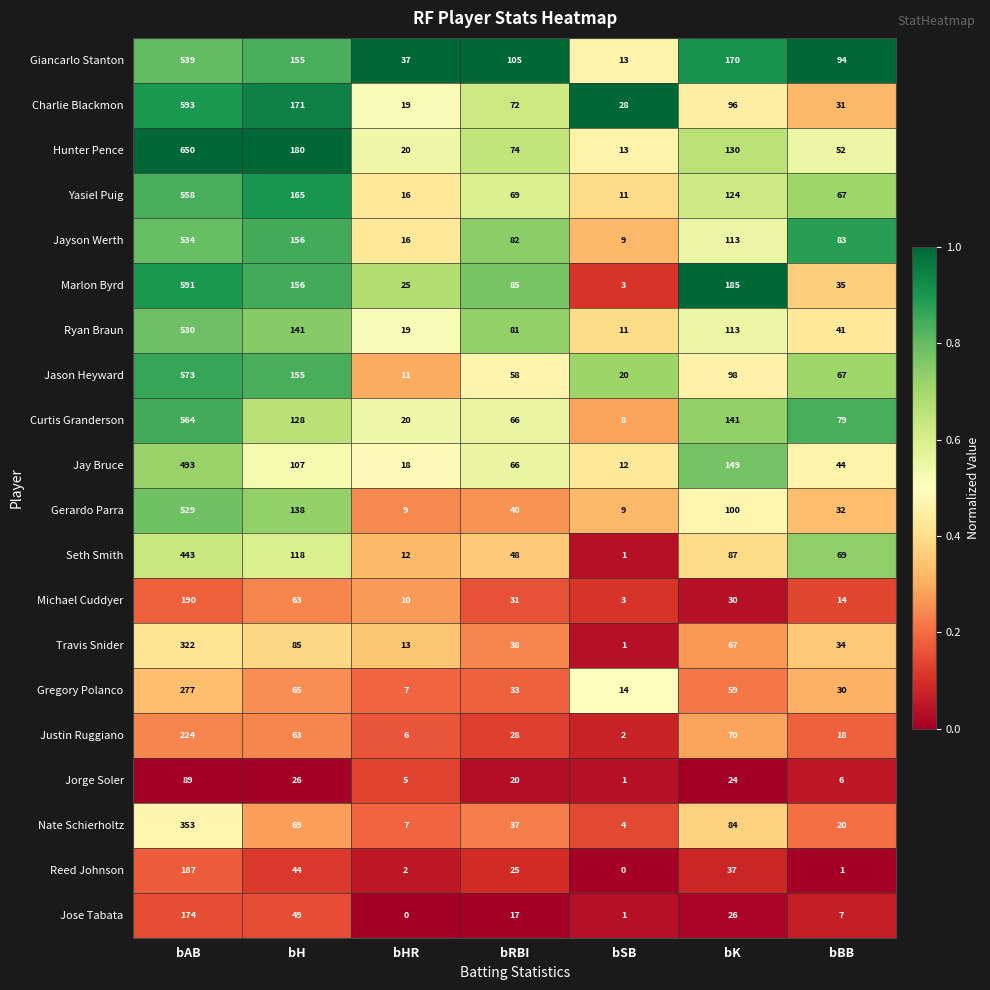

True or false: Nate Schierholtz has a value of 20 at bBB.

True